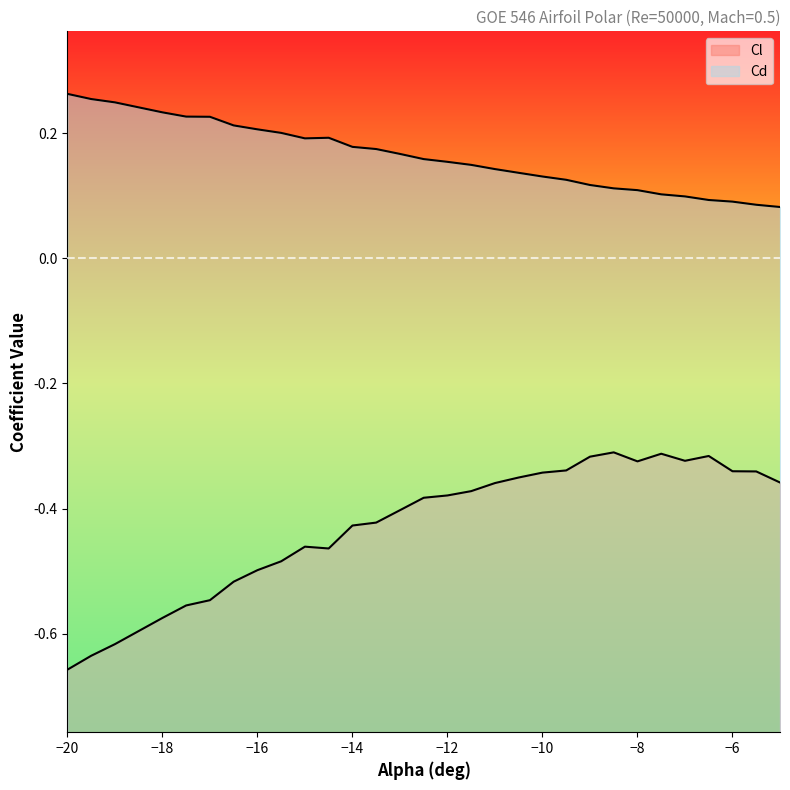

What is the difference between the highest and lowest values at -15?

0.7